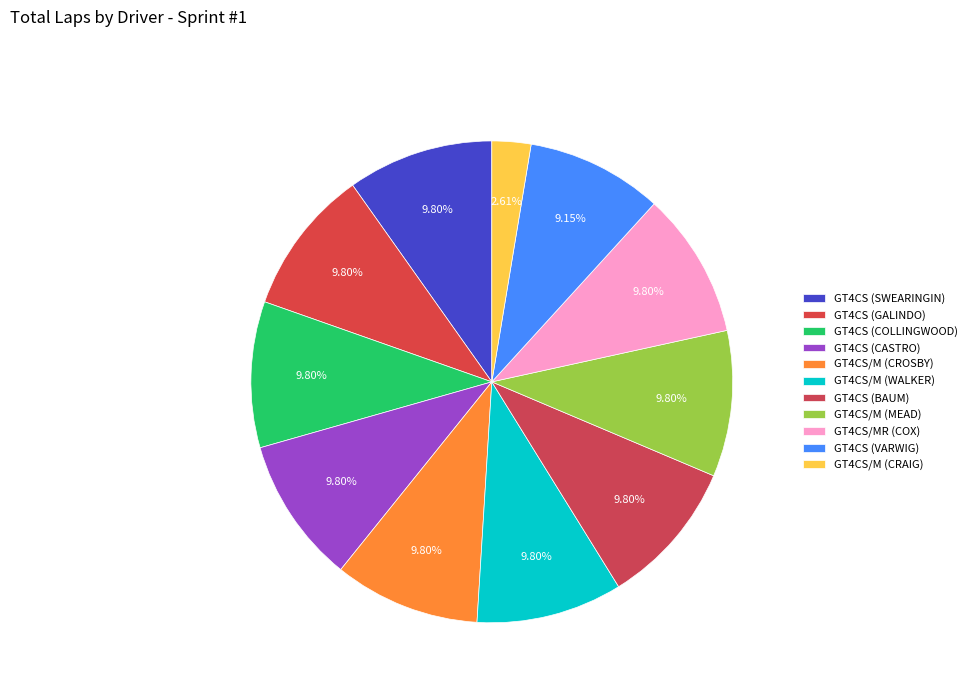

Count the number of slices in the pie.

11